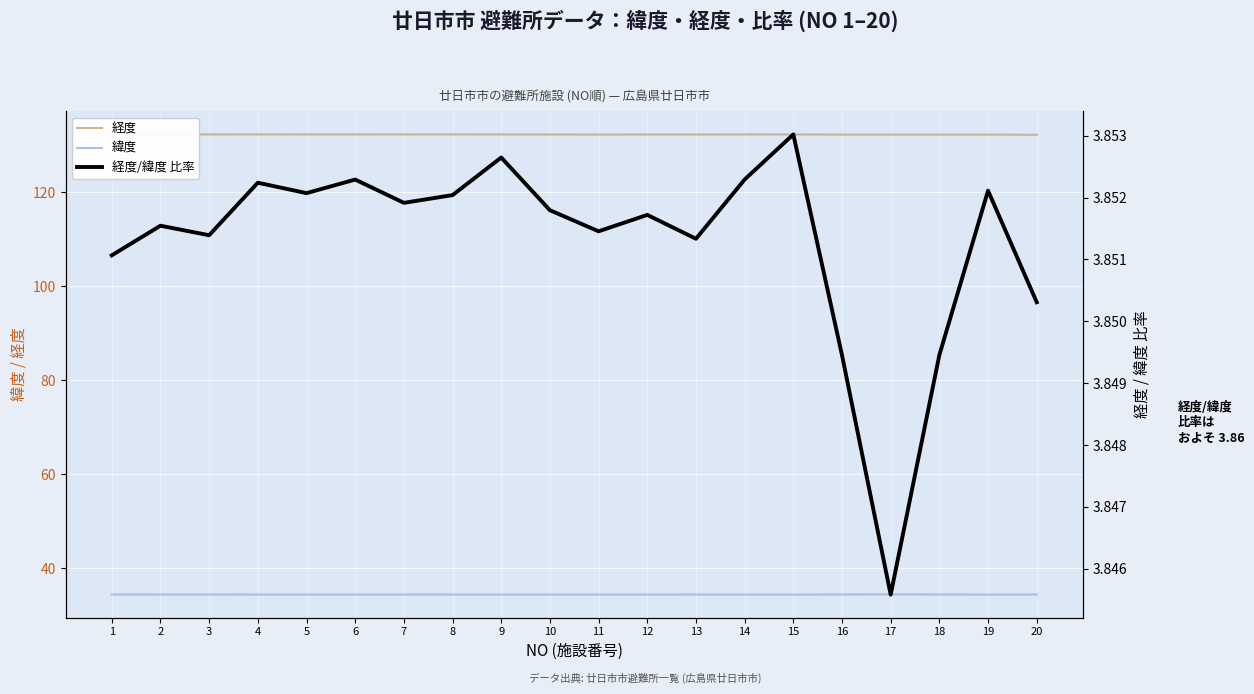

True or false: 緯度 and 経度/緯度 比率 cross at least once.

False